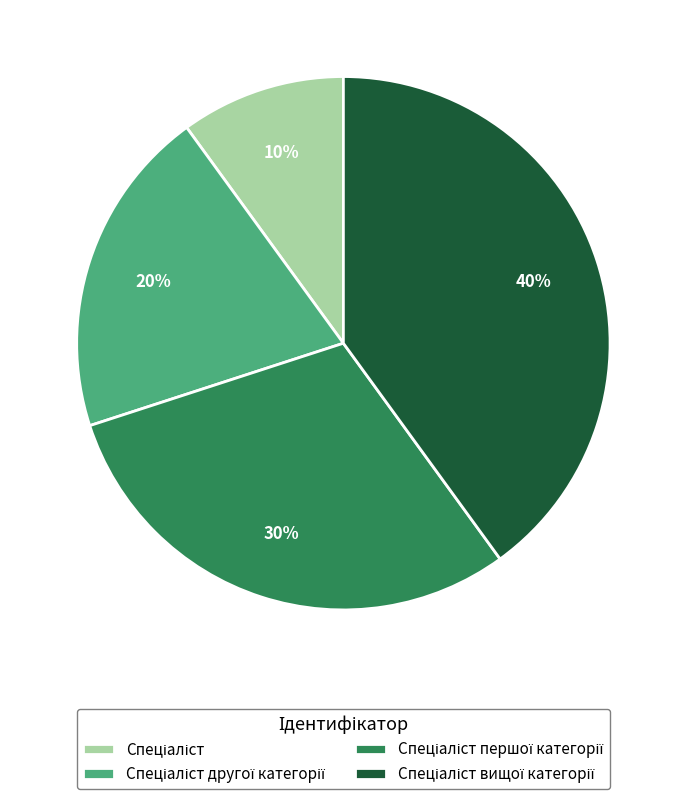

How many segments does this pie chart have?

4